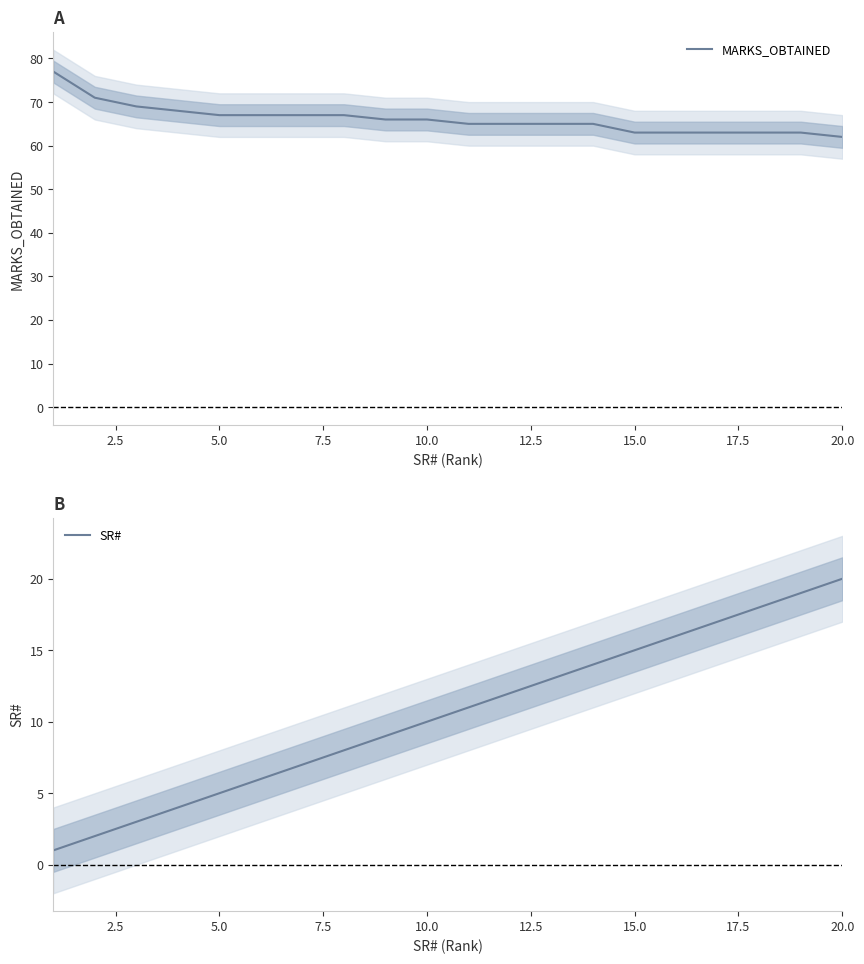

List the series in order of their peak value, highest first.

MARKS_OBTAINED, SR#